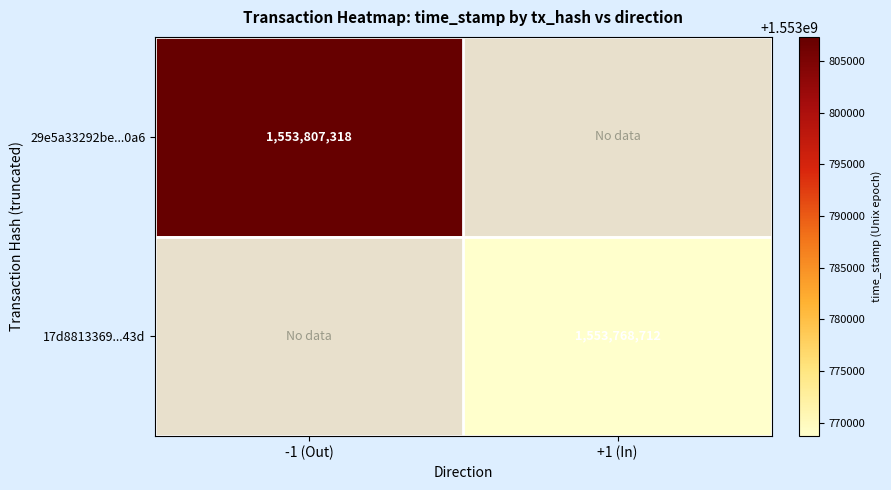

Between +1 (In) and -1 (Out), which is larger?

-1 (Out)